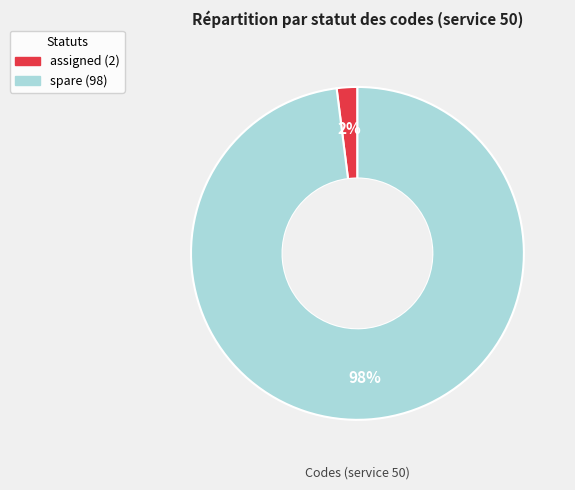

What percentage is the assigned slice, to the nearest percent?

2%